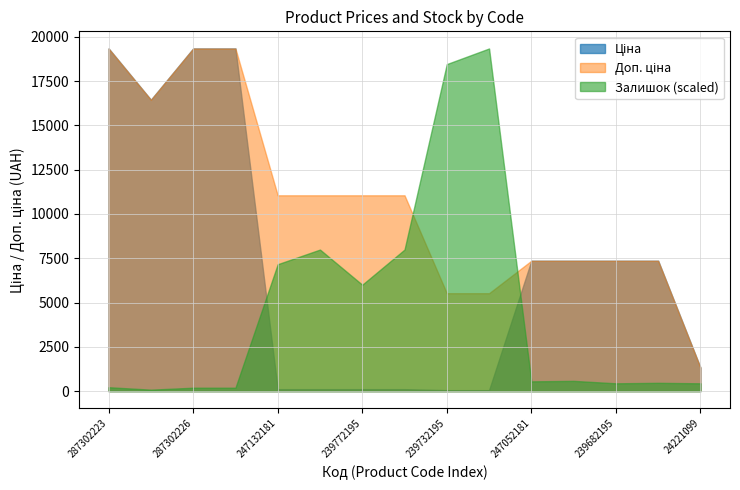

What is the maximum value for Залишок (scaled)?

19343.1